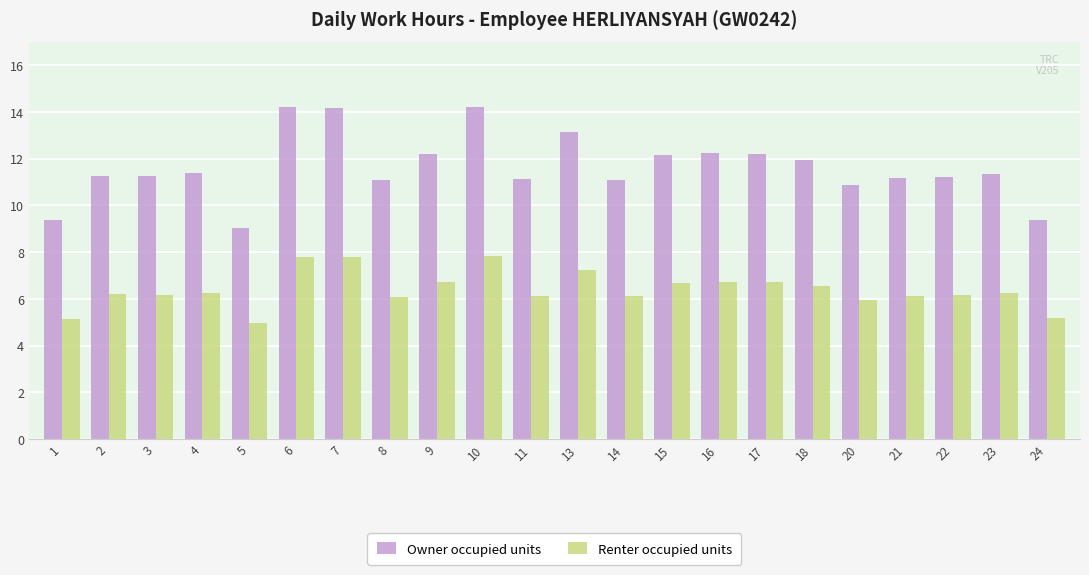

What is the difference between the maximum and minimum values in the Renter occupied units series?

2.8